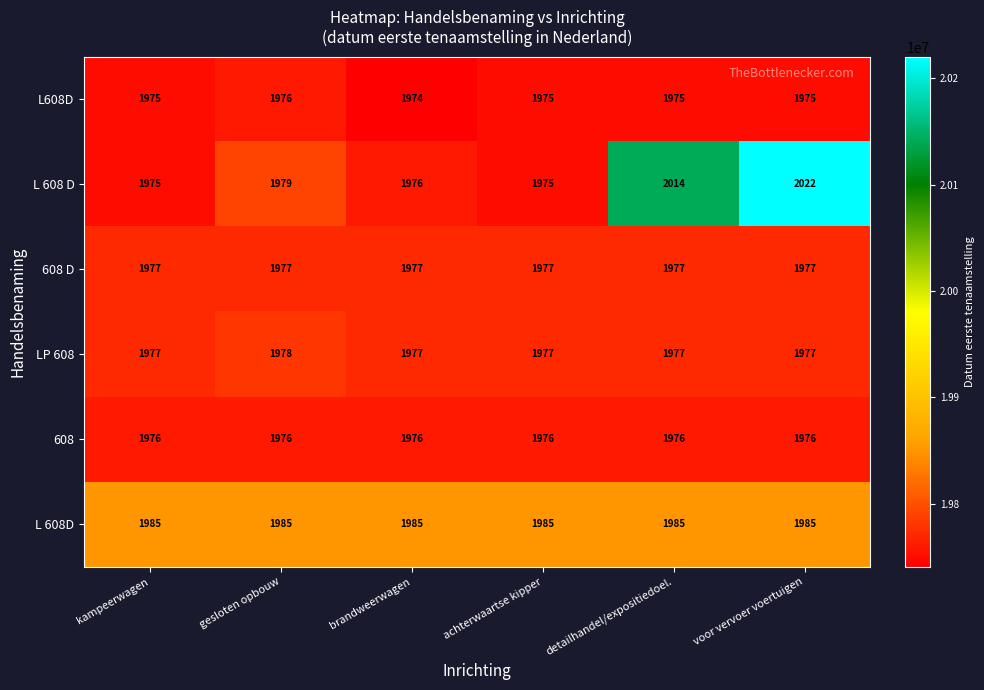

Which category has the highest value across all series?

voor vervoer voertuigen